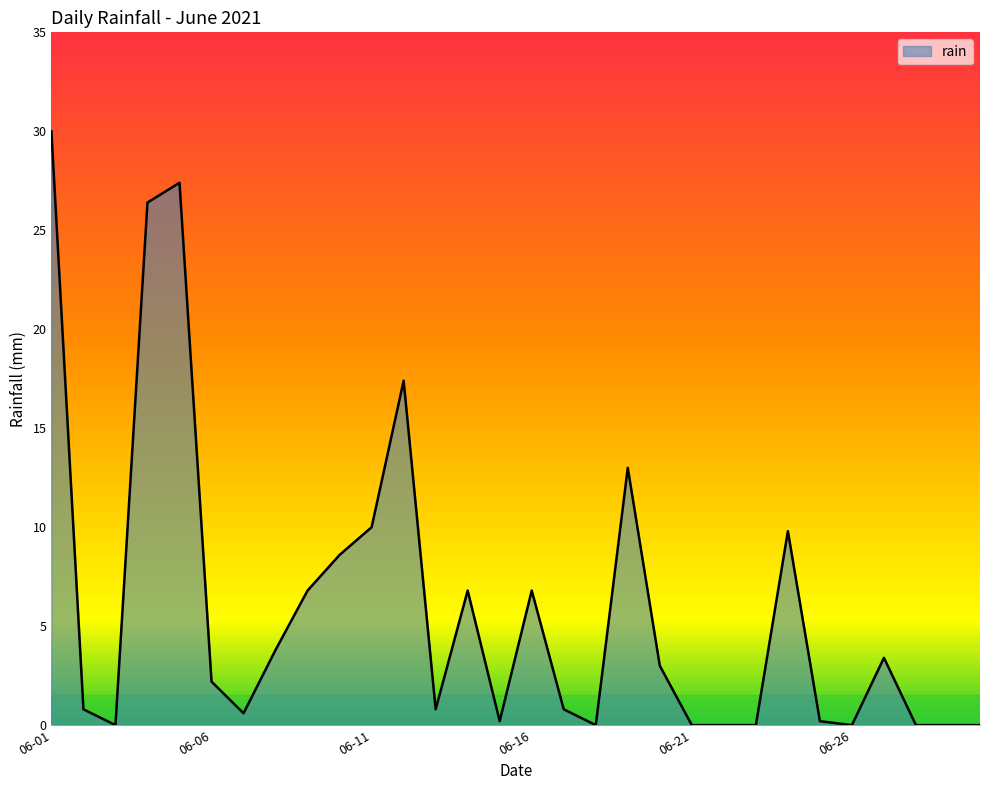

What is the difference between the maximum and minimum values?

30.0